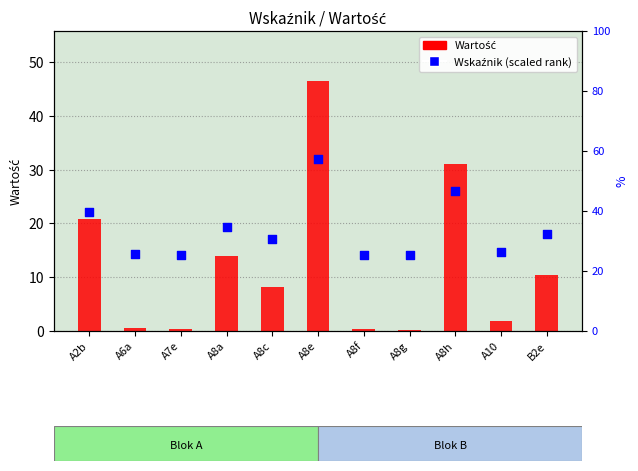

At how many categories does at least one series exceed 12?

11